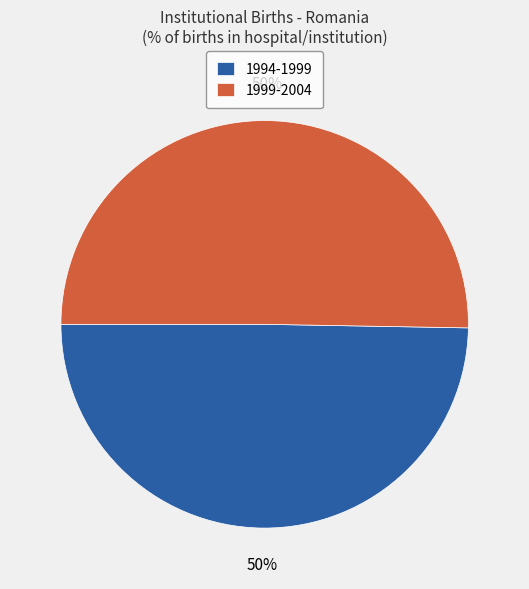

The 1994-1999 slice represents 61% of the pie. True or false?

False